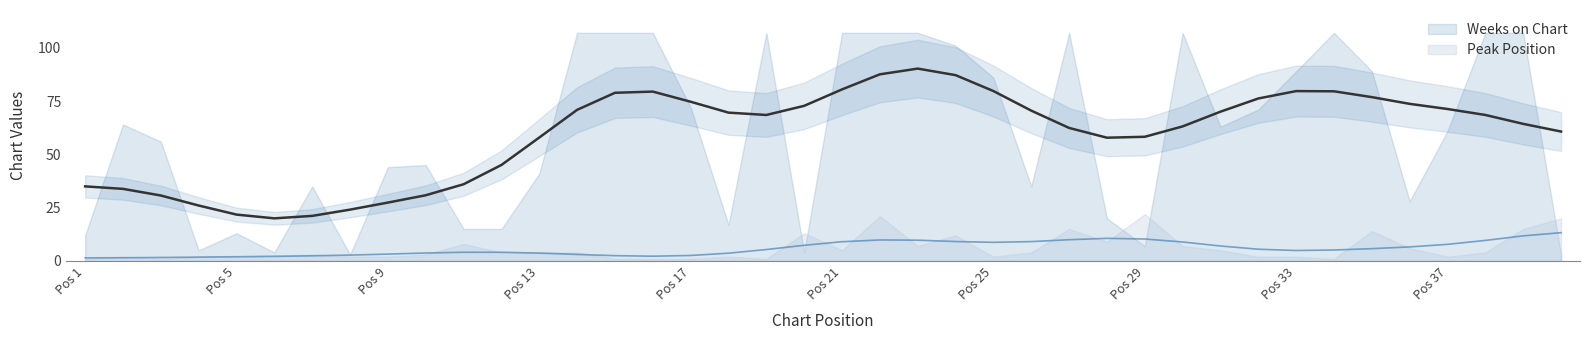

What is the difference between the maximum and minimum values in the Weeks on Chart series?

104